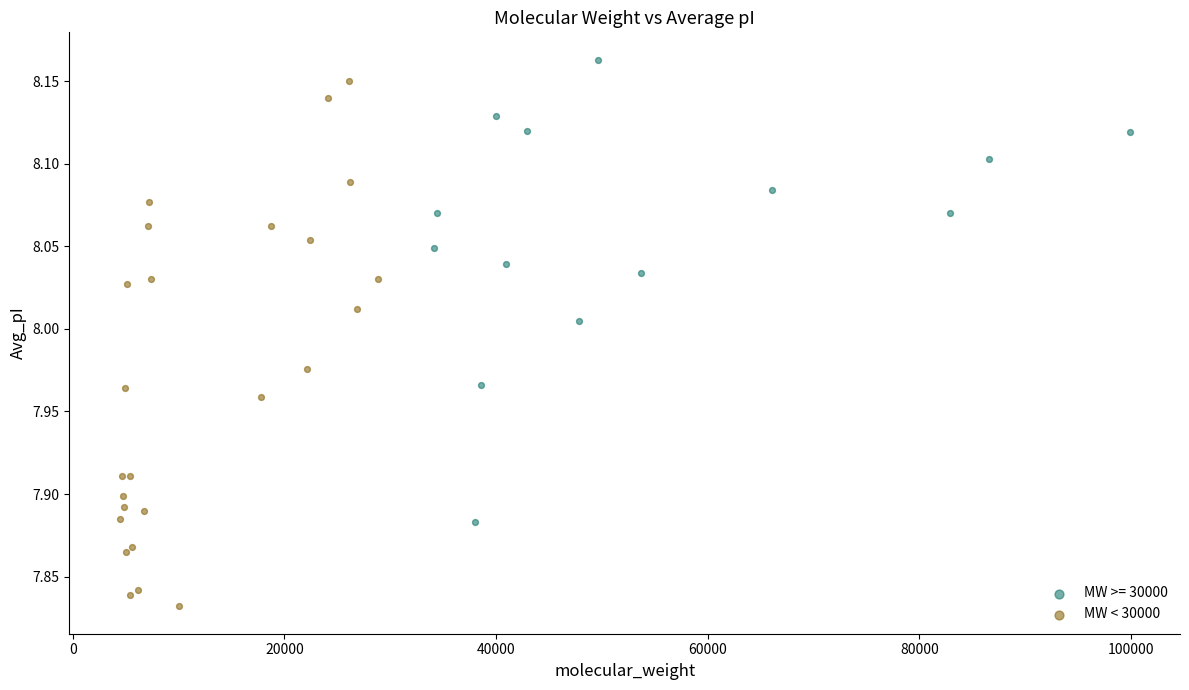

Which series has the widest spread of Y values?

MW < 30000